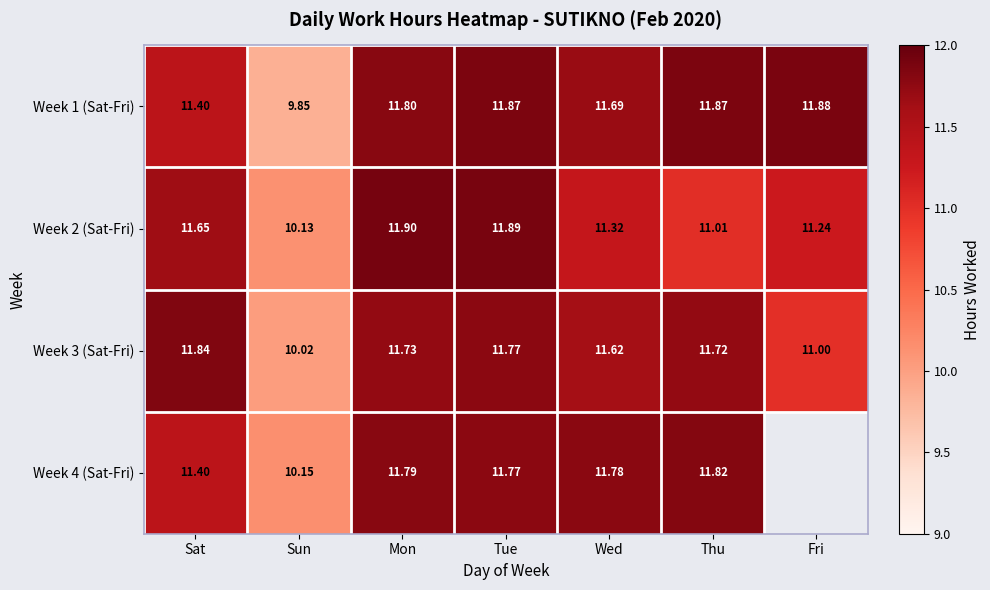

Between Sat and Sun, which series saw the biggest shift?

Week 3 (Sat-Fri)